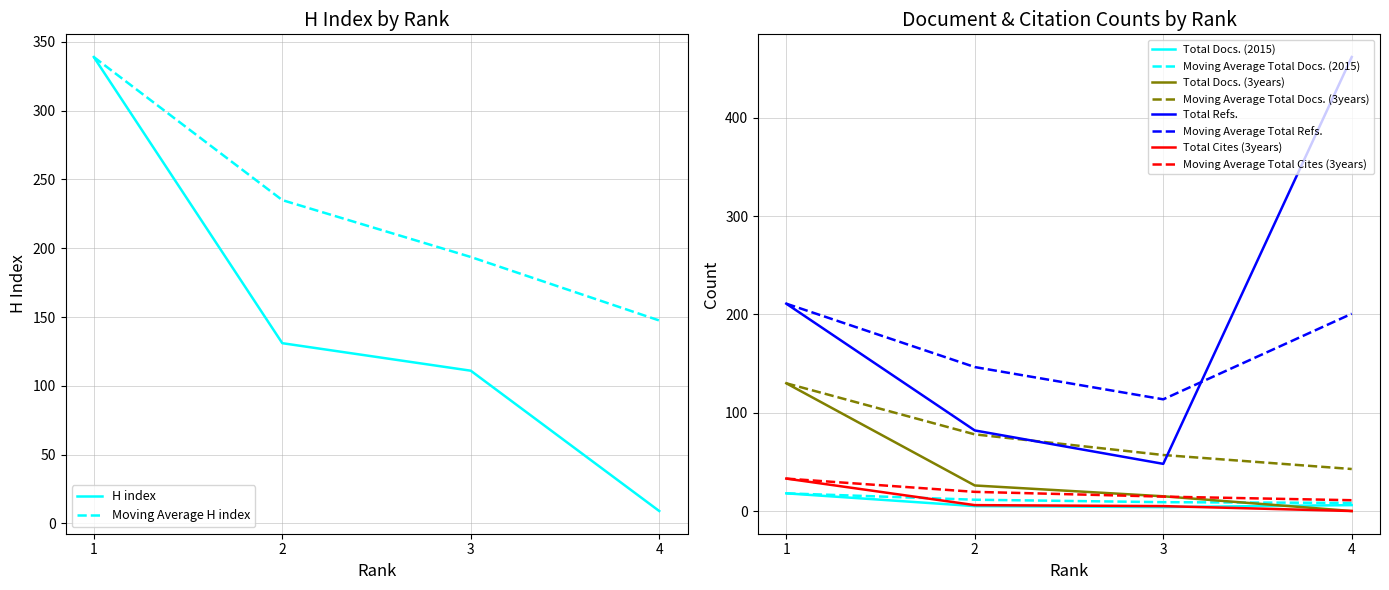

True or false: Total Refs. and Total Cites (3years) cross at least once.

False